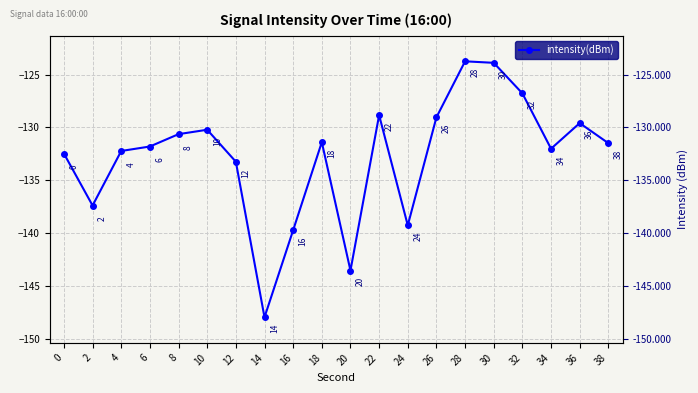

What is the greatest value displayed?

-123.7